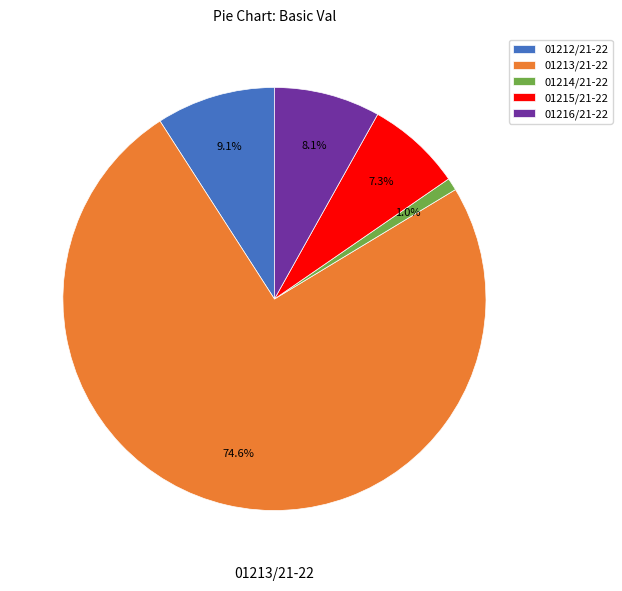

To the nearest percent, what percentage of the pie is 01214/21-22?

1%